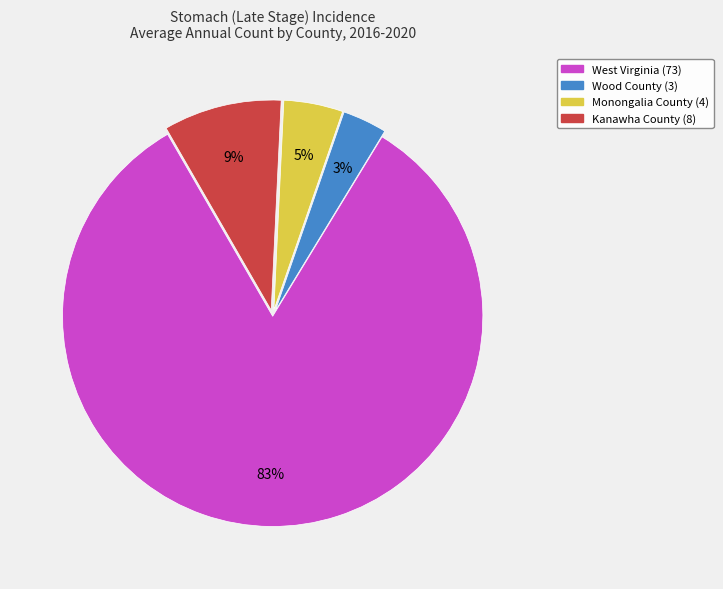

What percentage is the West Virginia slice, to the nearest percent?

83%